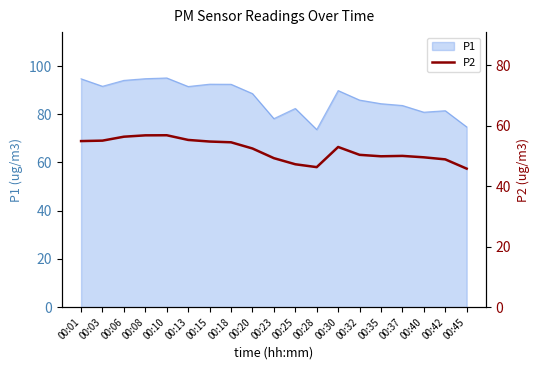

True or false: P1 has a value of 92.5 at 00:15.

True